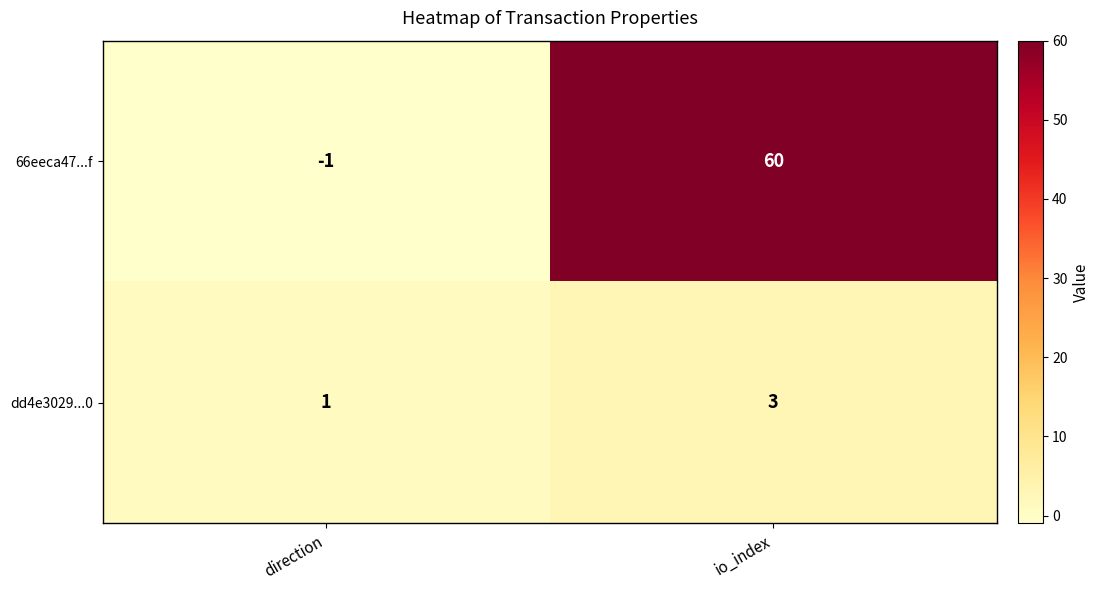

The dd4e3029...0 series shows 2 at direction. True or false?

False